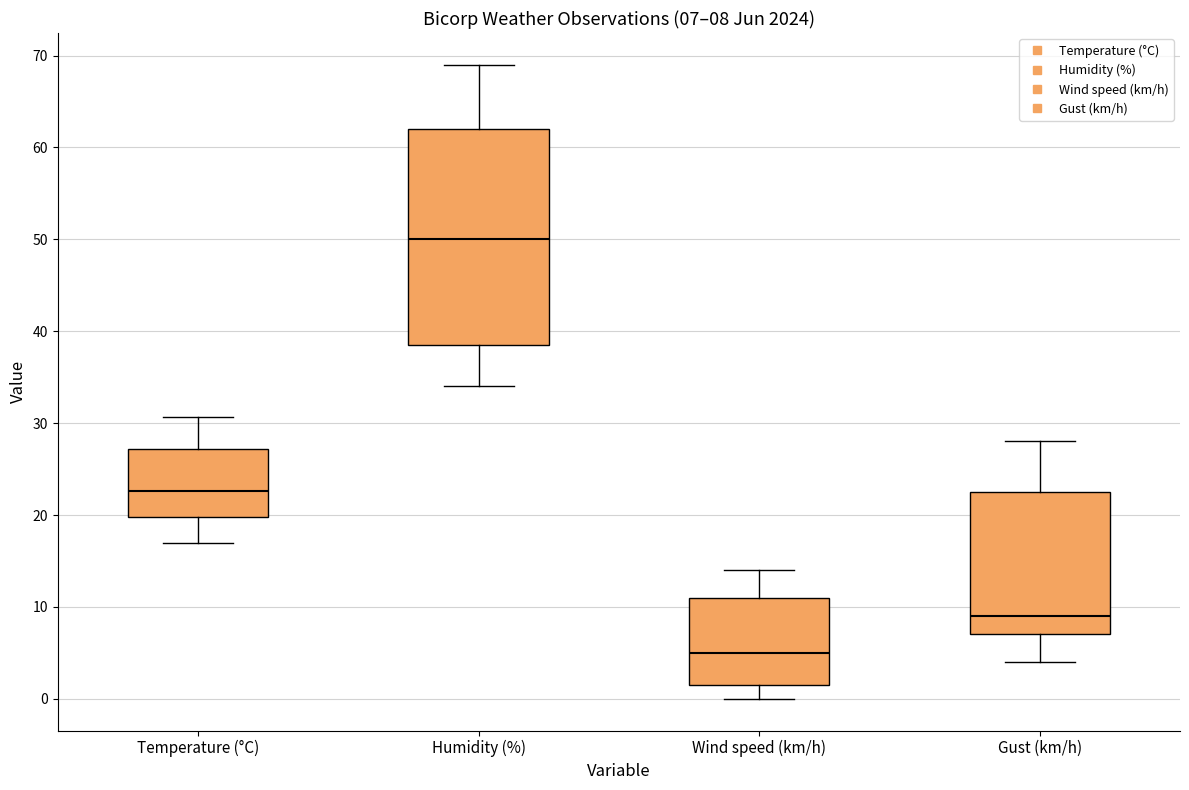

Which box has the lowest median line?

Wind speed (km/h)